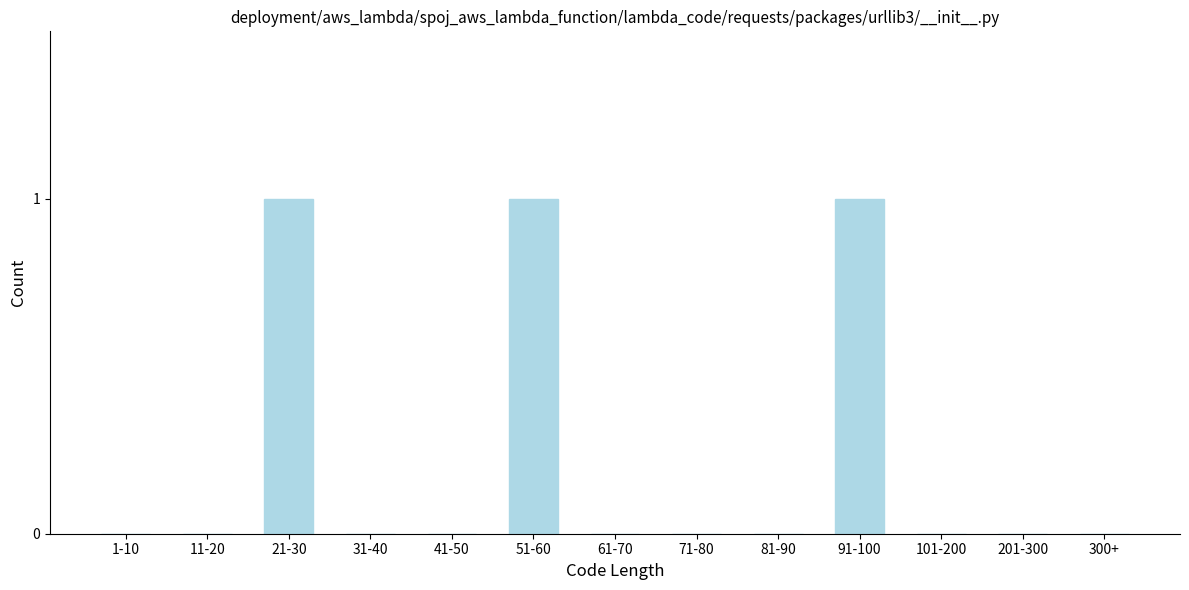

Reading left to right, list all the values displayed in this chart.

1-10=0	11-20=0	21-30=1	31-40=0	41-50=0	51-60=1	61-70=0	71-80=0	81-90=0	91-100=1	101-200=0	201-300=0	300+=0